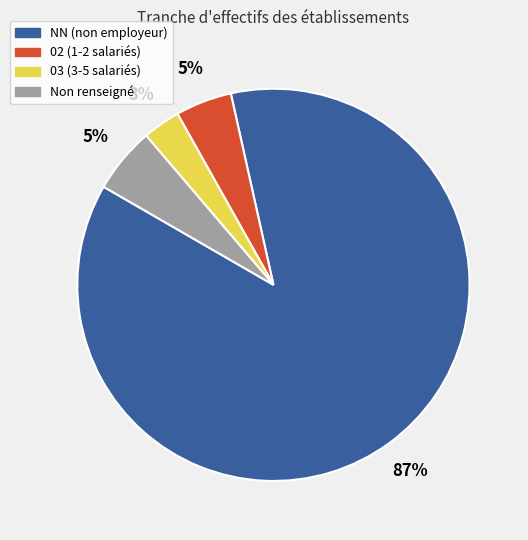

To the nearest percent, what is the average slice percentage?

25%